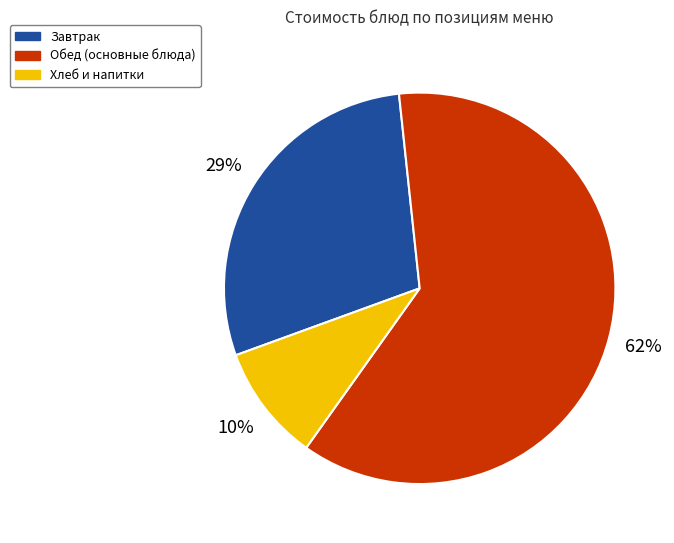

Which category has the smallest portion of the pie?

Хлеб и напитки